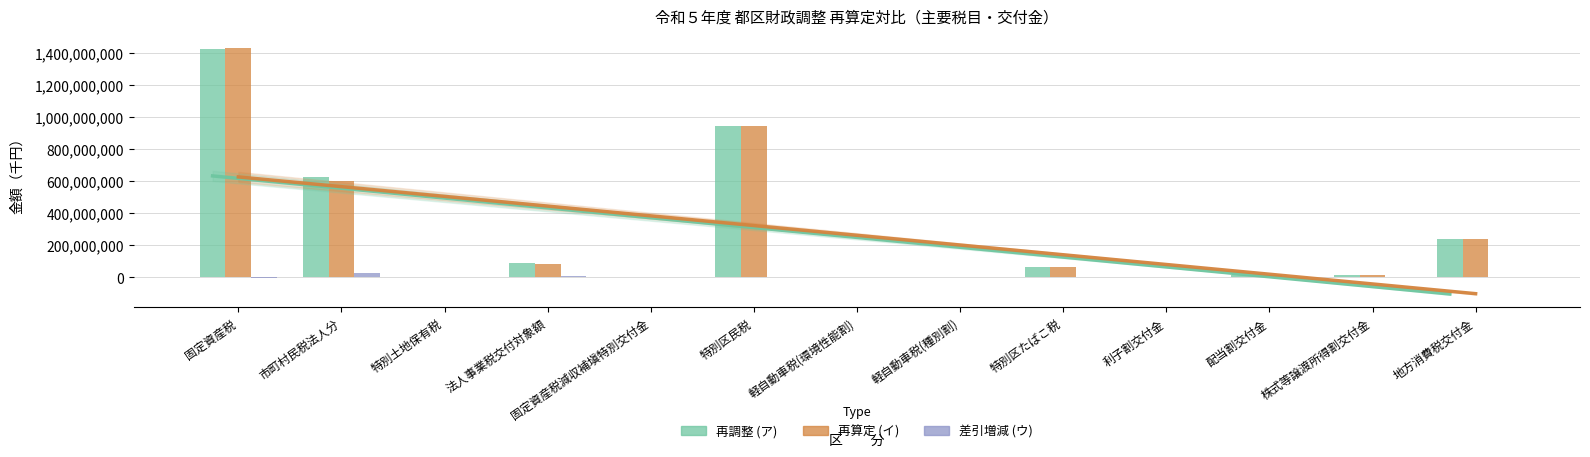

Rank the series at 株式等譲渡所得割交付金 from lowest to highest value.

差引増減 (ウ), 再調整 (ア), 再算定 (イ)